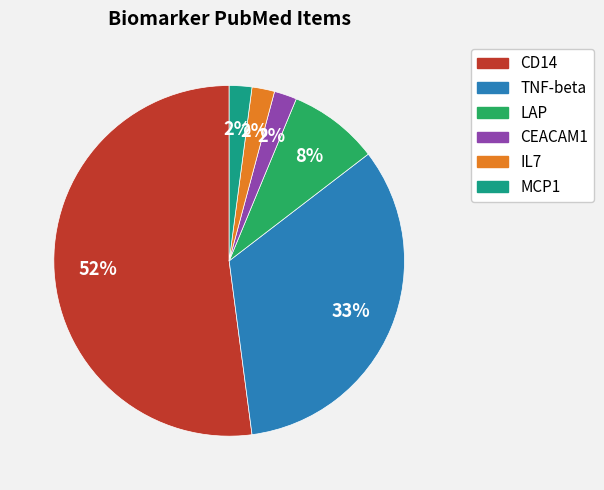

Is the sum of LAP and MCP1 greater than half?

No